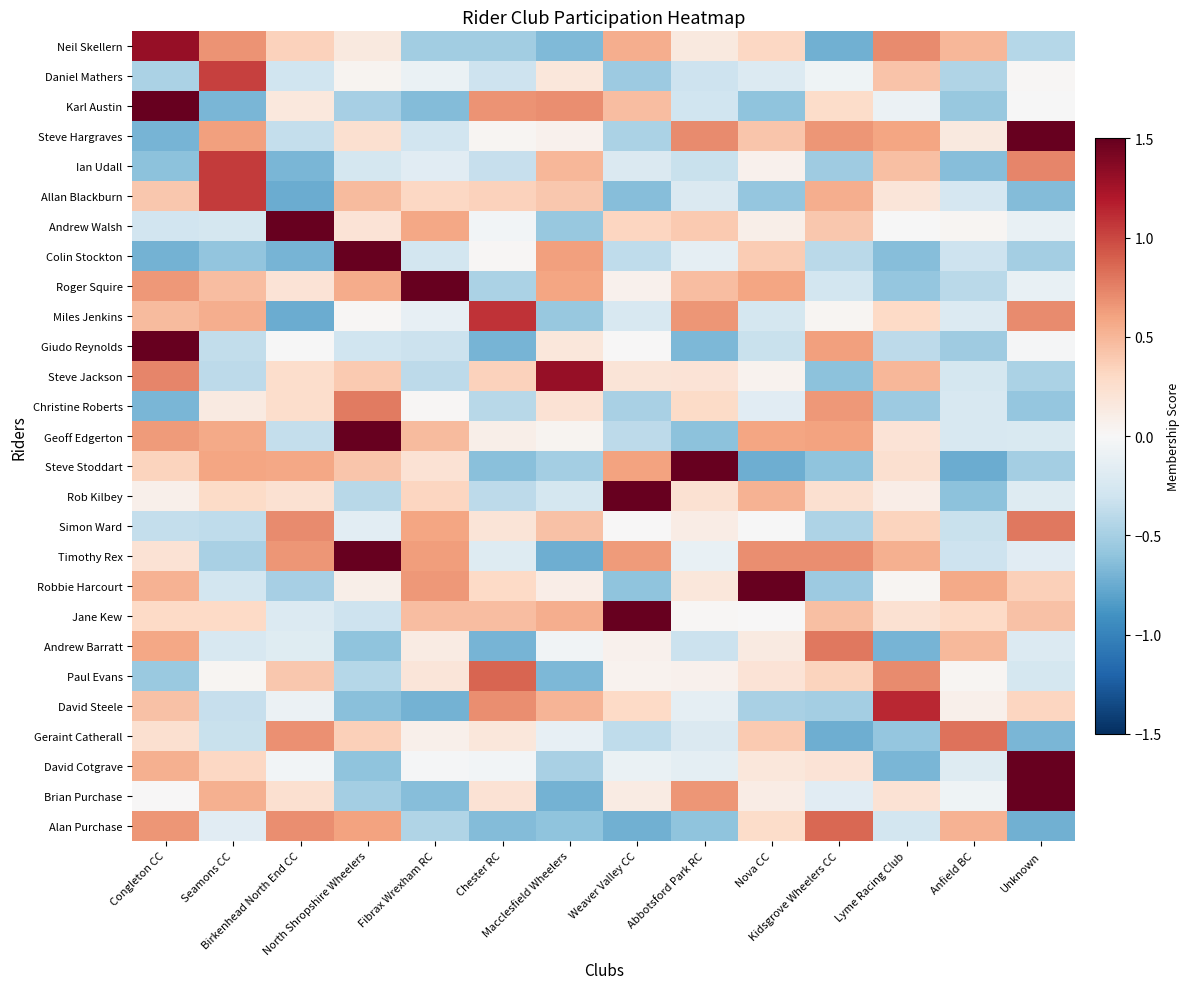

What is the maximum value shown in the chart?

1.5